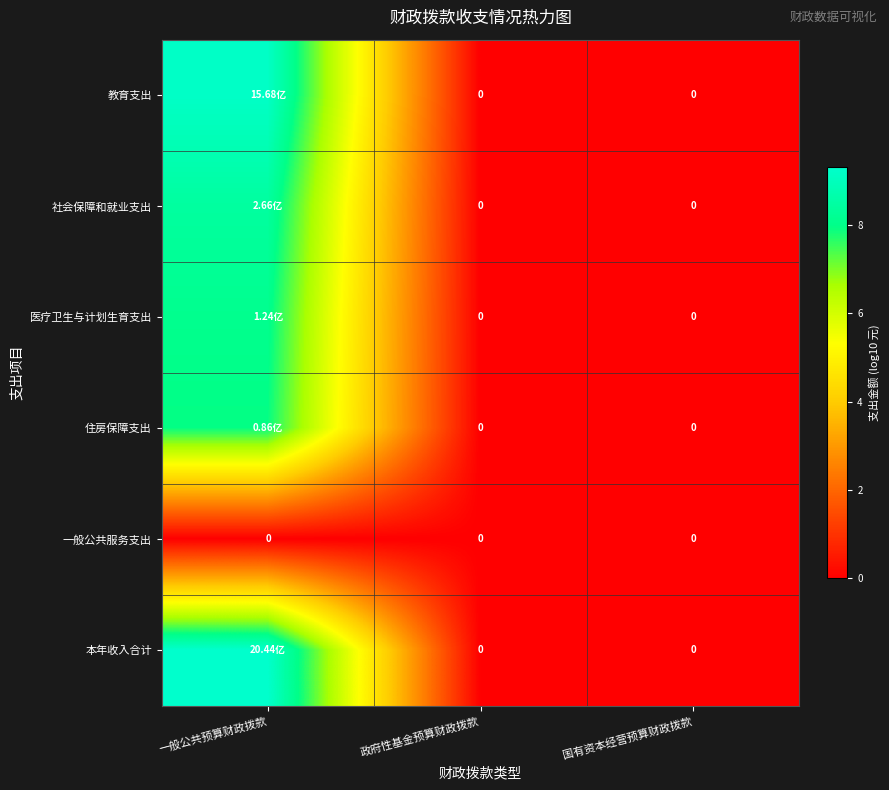

The 一般公共服务支出 series shows 0.0 at 一般公共预算财政拨款. True or false?

True